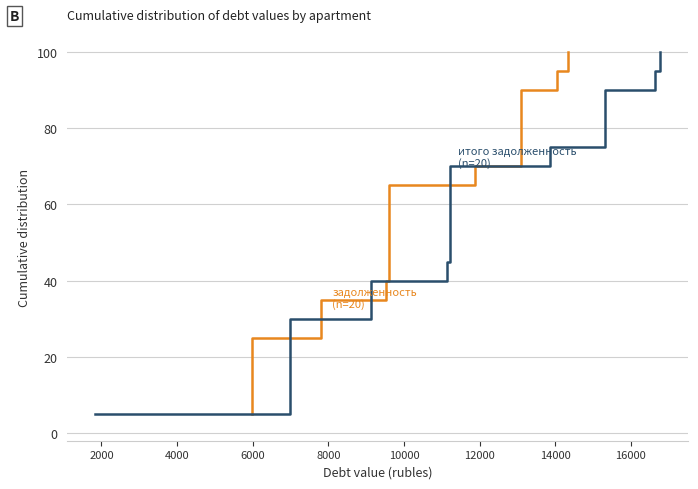

What is the difference between the maximum and minimum values in the итого задолженность (col_6) series?

95.0